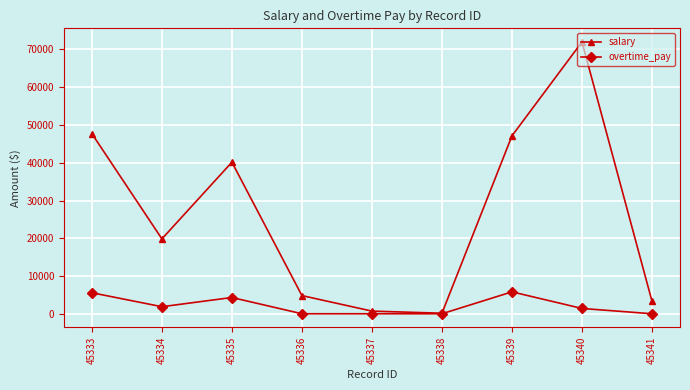

Which series has the largest range (max minus min)?

salary